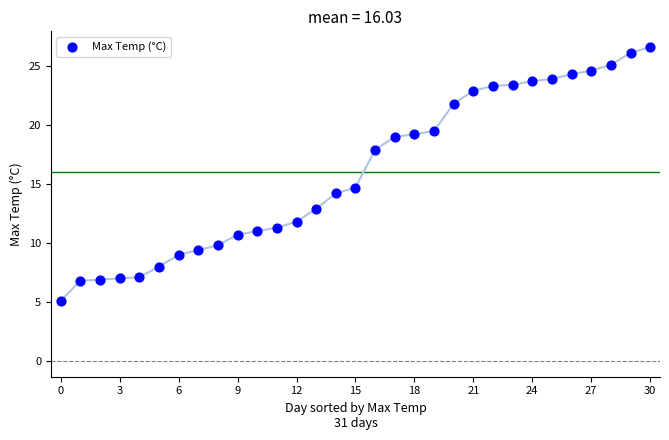

What Y value in the scatter plot is closest to 15?

14.7